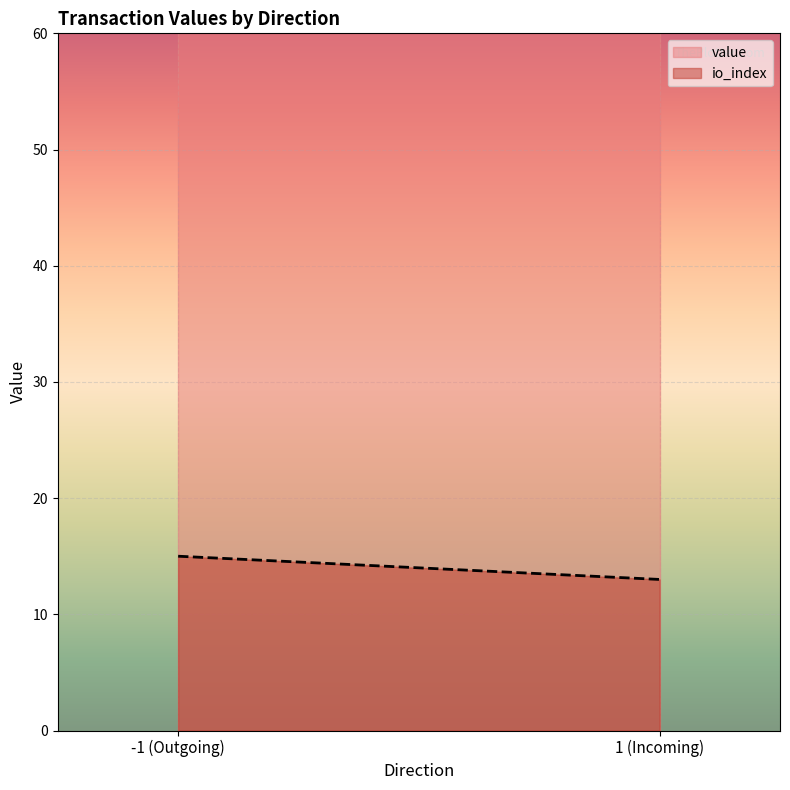

What are all the series names shown in the legend?

value, io_index